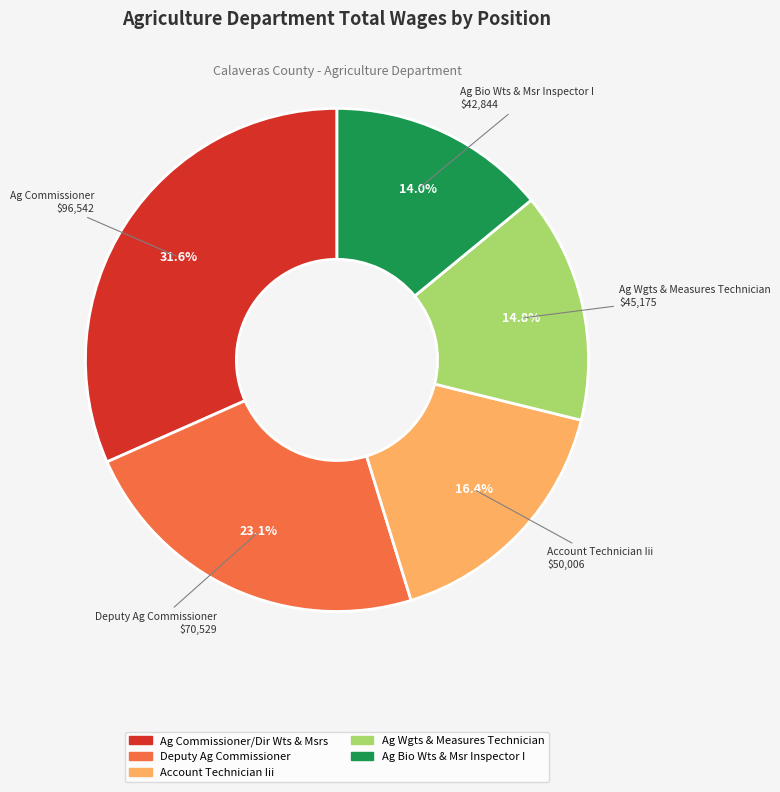

Between Account Technician Iii and Ag Commissioner/Dir Wts & Msrs, which is larger?

Ag Commissioner/Dir Wts & Msrs